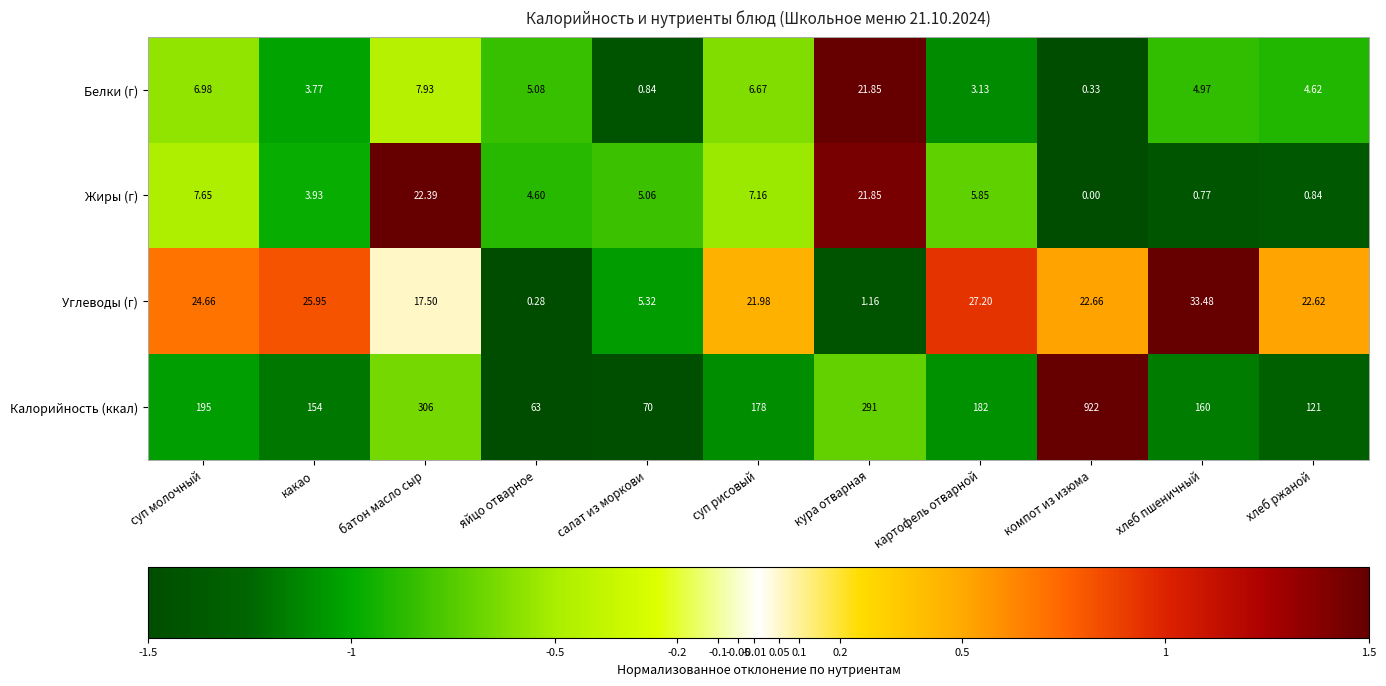

At which category is the sum across all series the highest?

компот из изюма